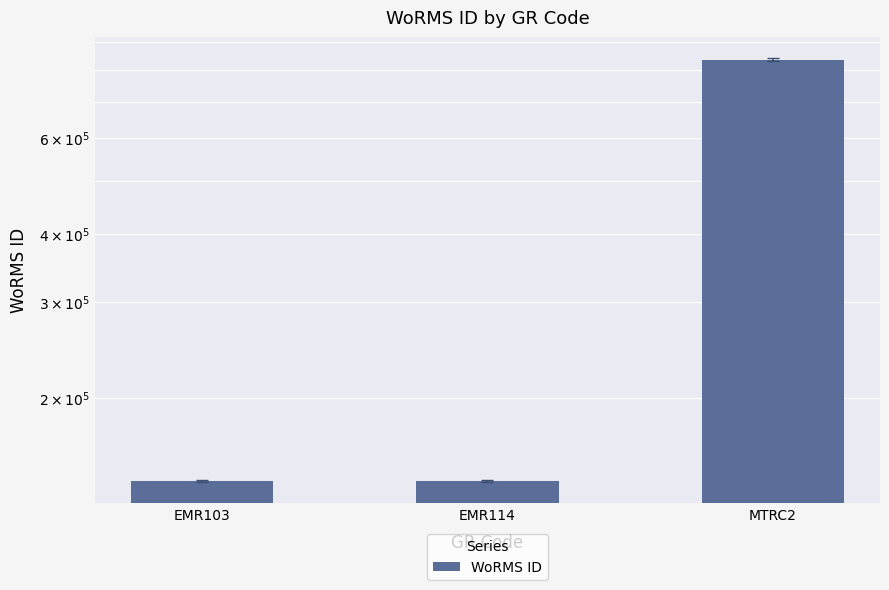

What is the difference between the values at MTRC2 and EMR114?

695375